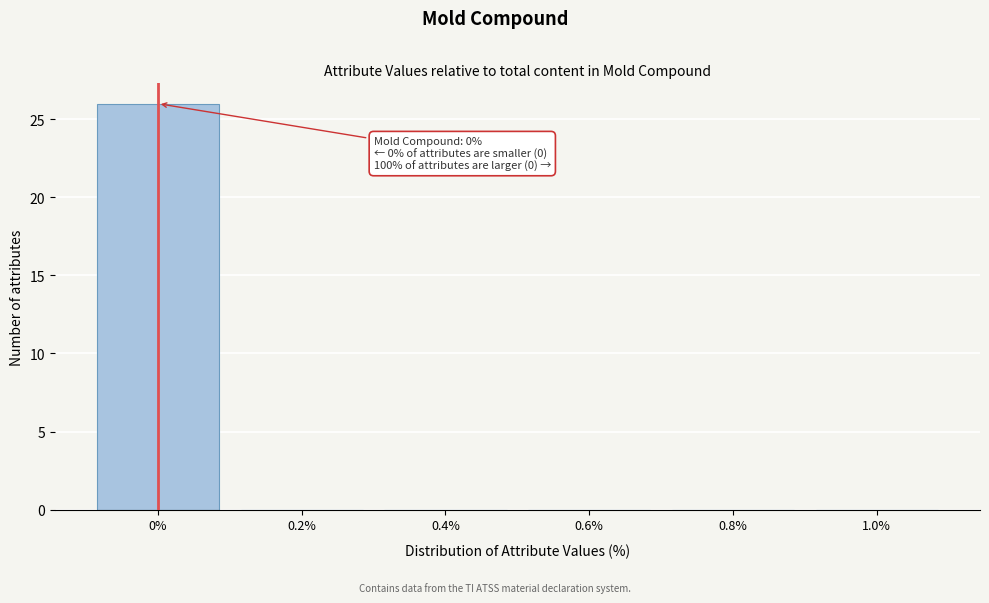

Reading left to right, transcribe all the data shown in this chart.

0%=26	0.2%=0	0.4%=0	0.6%=0	0.8%=0	1.0%=0